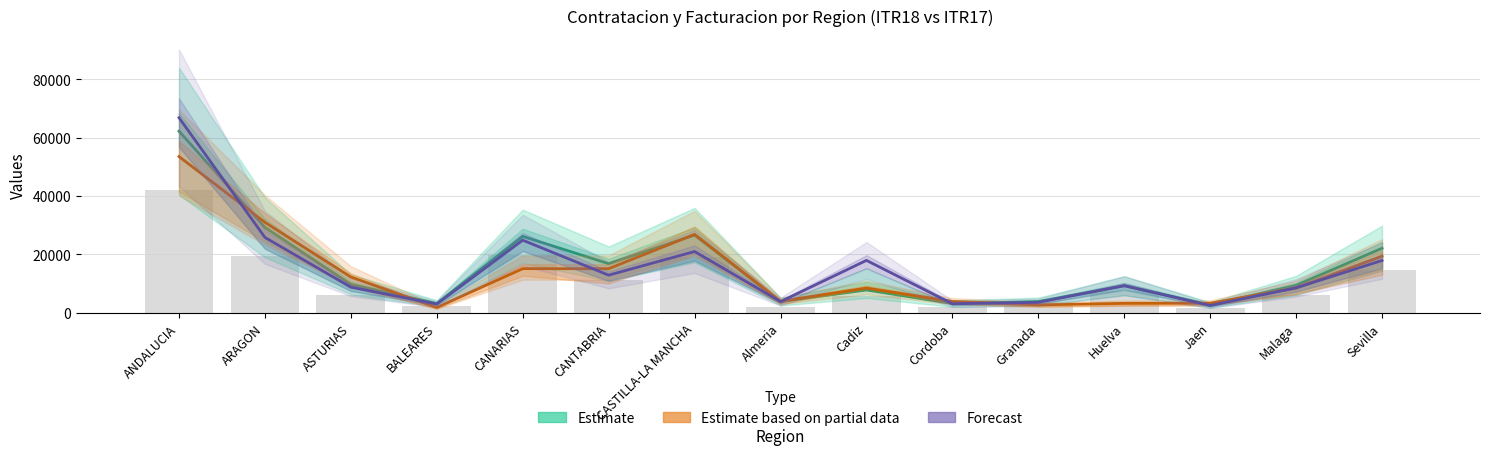

Where is Estimate (CPD Vivos ITR18) nearest to the value 32488?

ARAGON